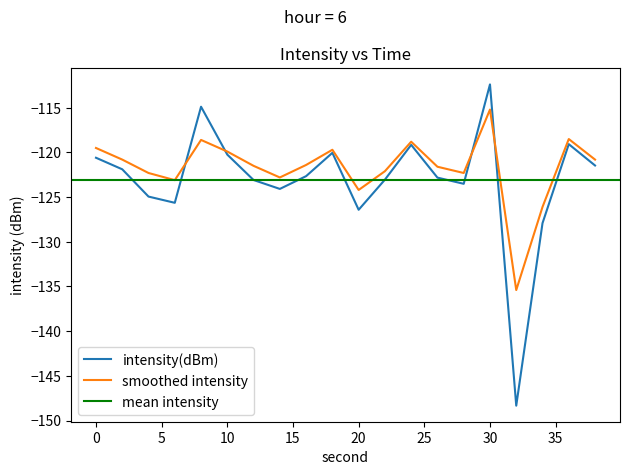

How many intersections are there between intensity(dBm) and smoothed_intensity?

4